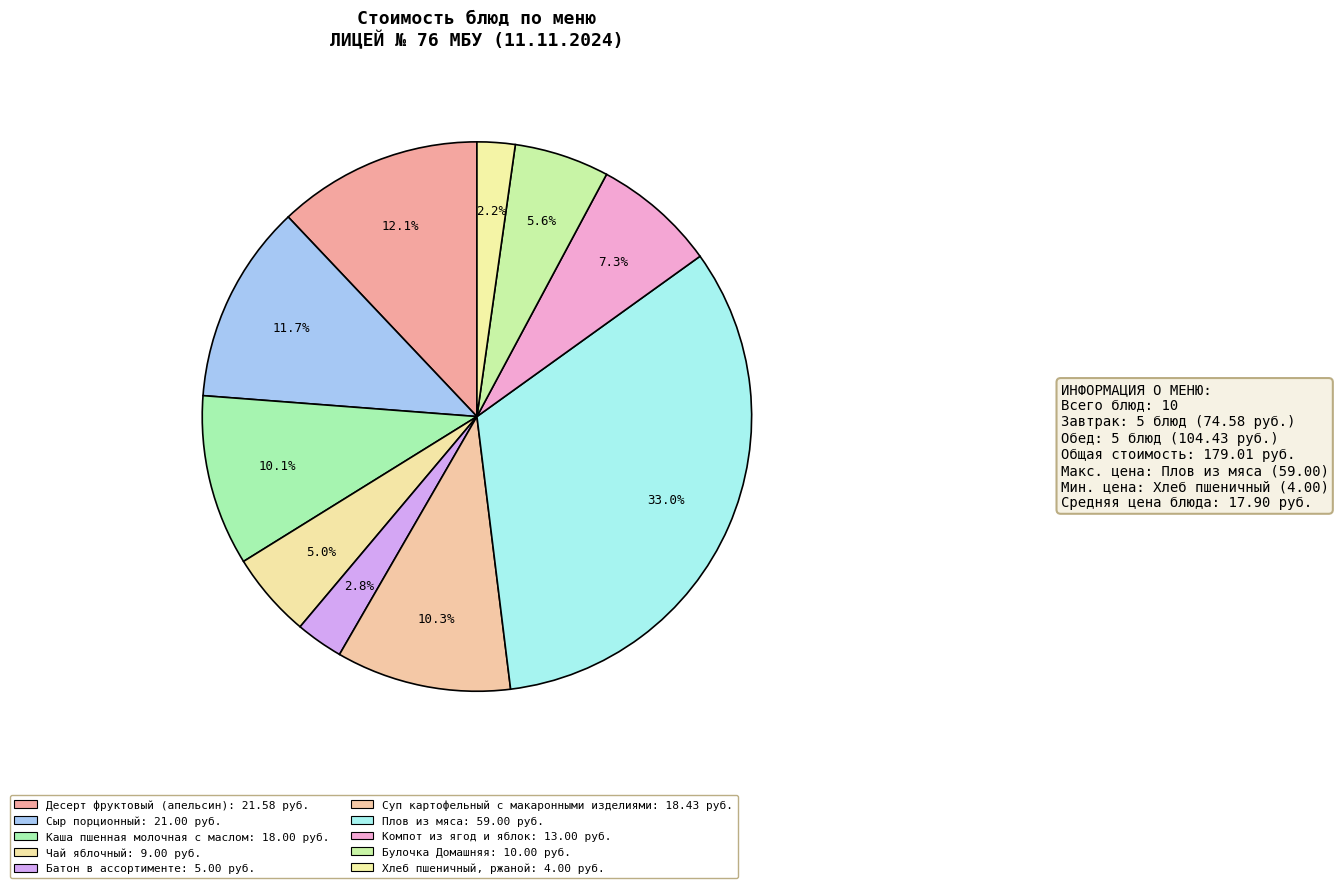

Rank the categories by value from highest to lowest.

Плов из мяса, Десерт фруктовый (апельсин), Сыр порционный, Суп картофельный с макаронными изделиями, Каша пшенная молочная с маслом, Компот из ягод и яблок, Булочка Домашняя, Чай яблочный, Батон в ассортименте, Хлеб пшеничный, ржаной